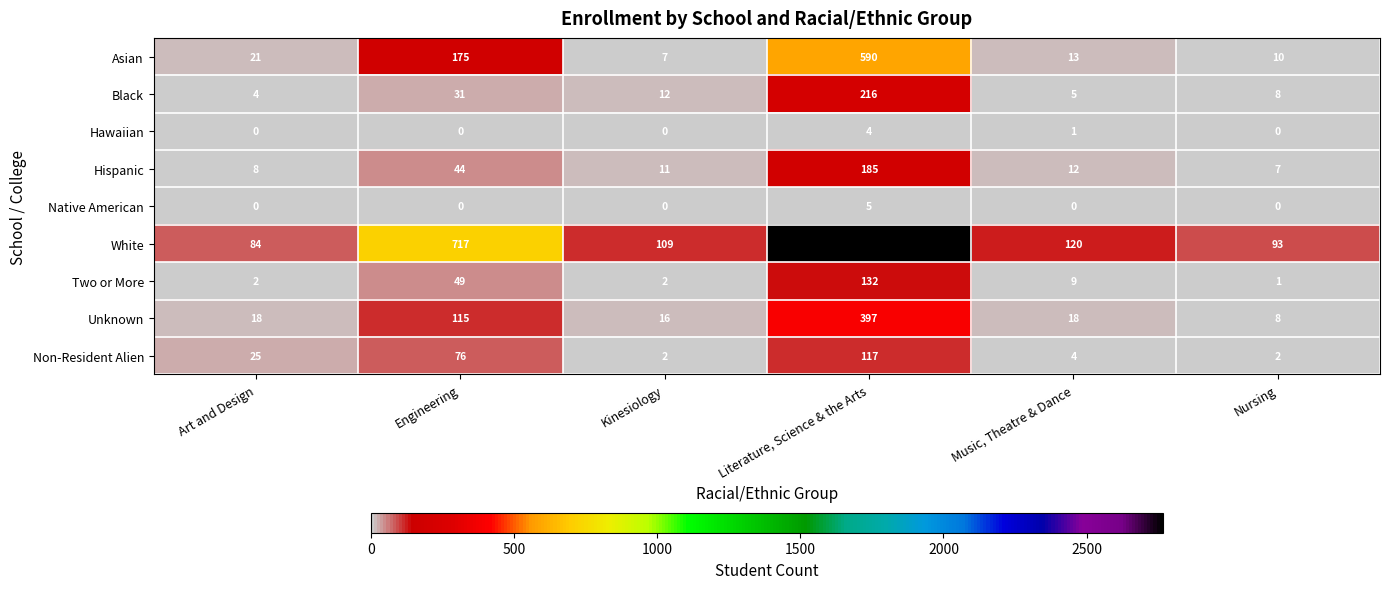

At which label is Black closest to 110?

Engineering